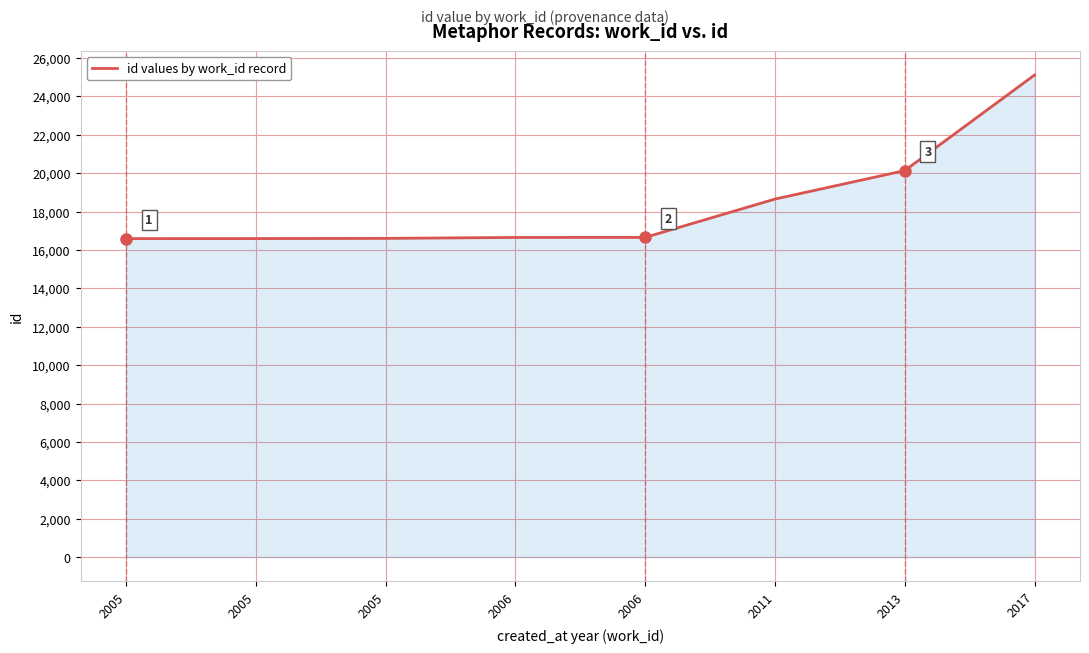

Does the chart display data point markers on the line(s)?

No